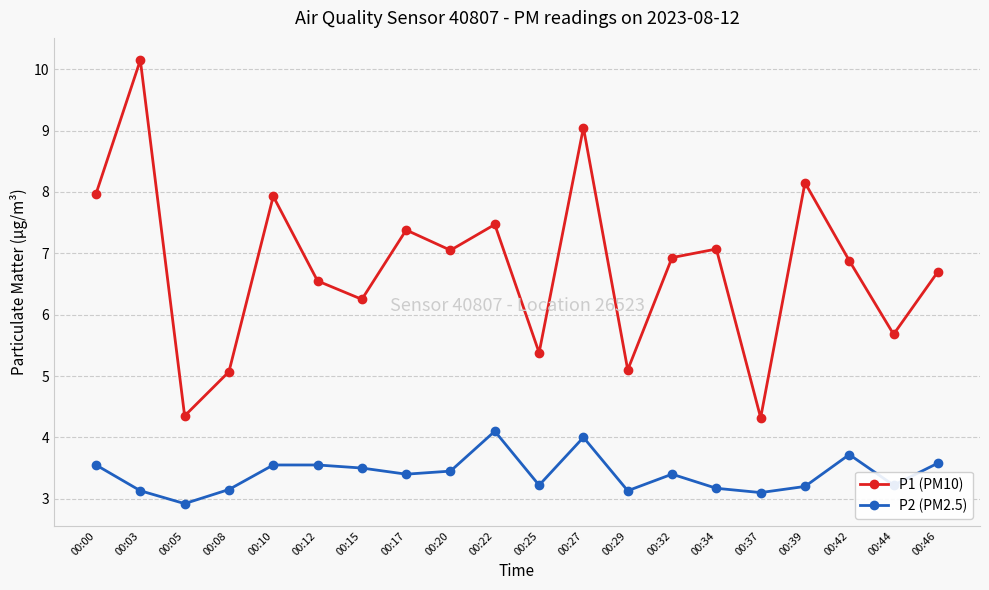

At how many categories does at least one series exceed 7?

9